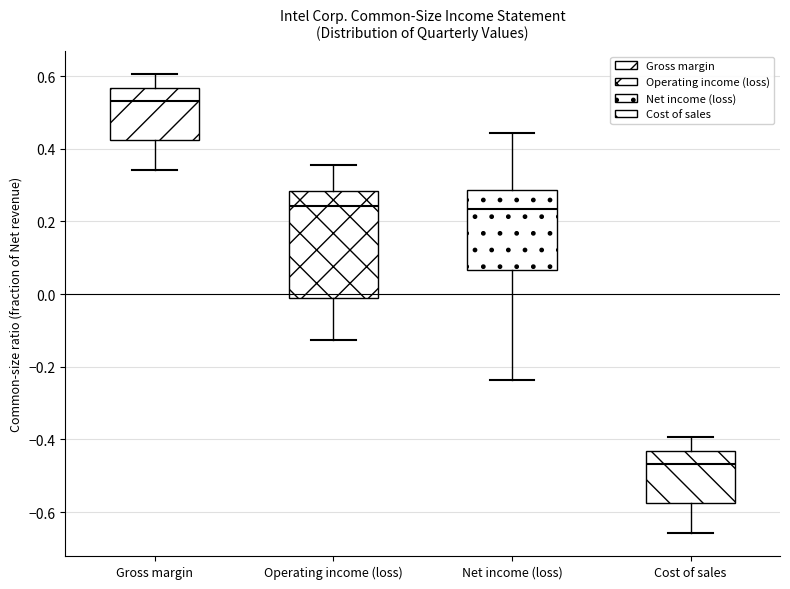

Which box's median line is the lowest?

Cost of sales